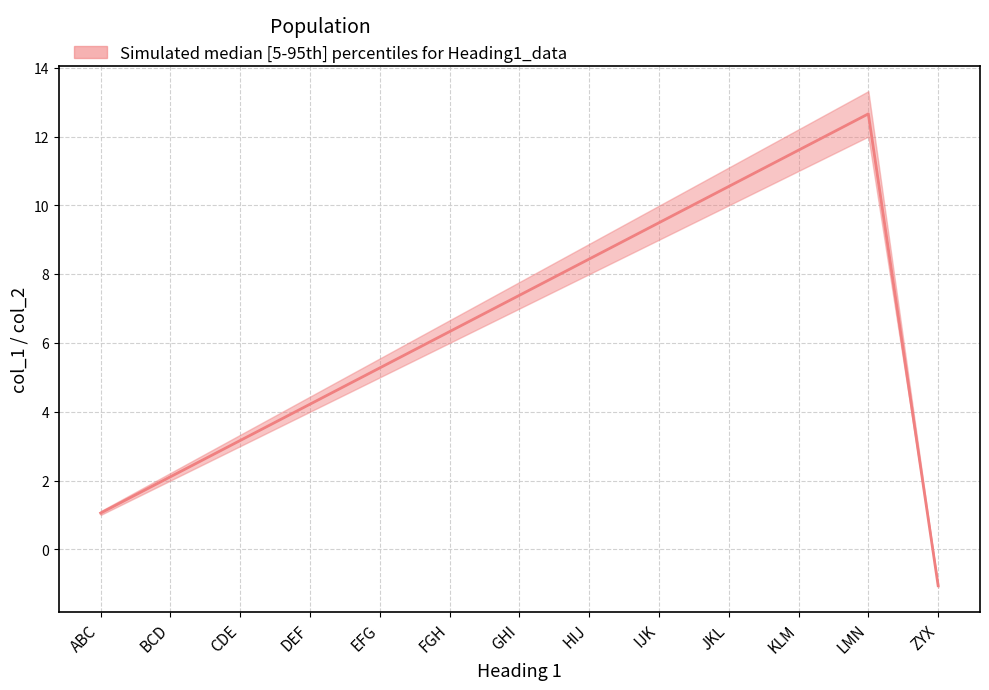

What is the minimum value shown in the chart?

-1.1